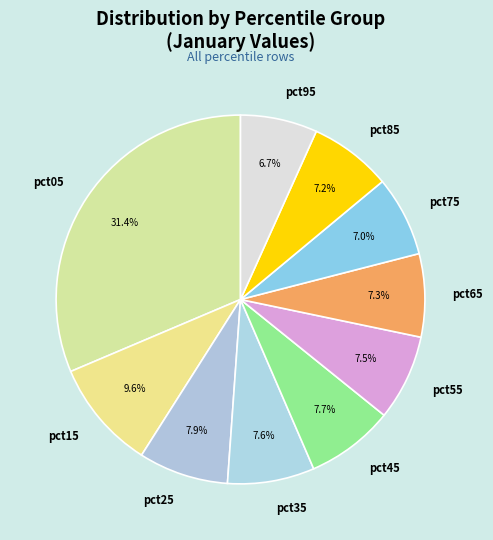

How many slices are in this pie chart?

10